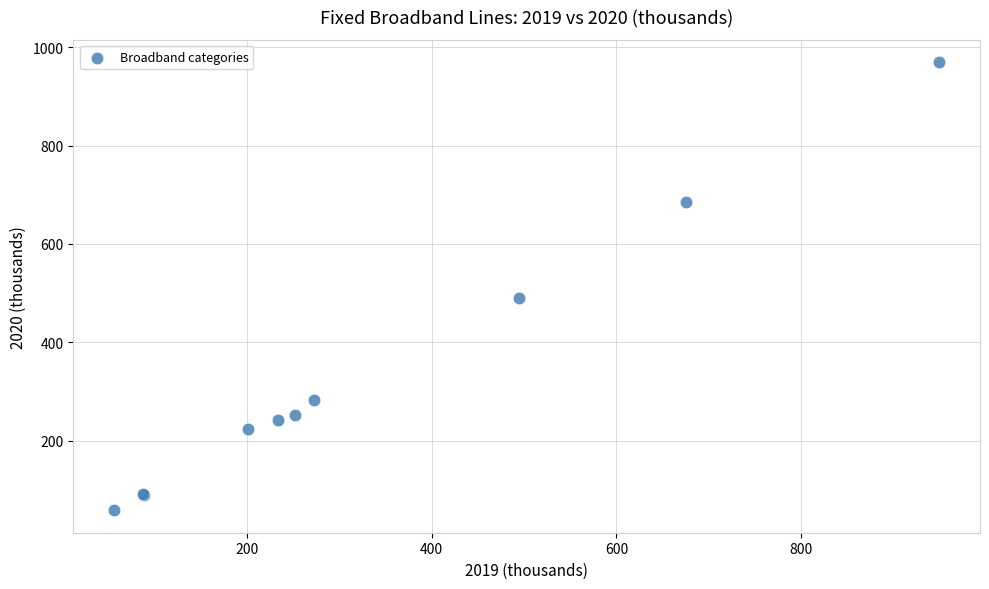

What Y value in the scatter plot is closest to 514?

491.2